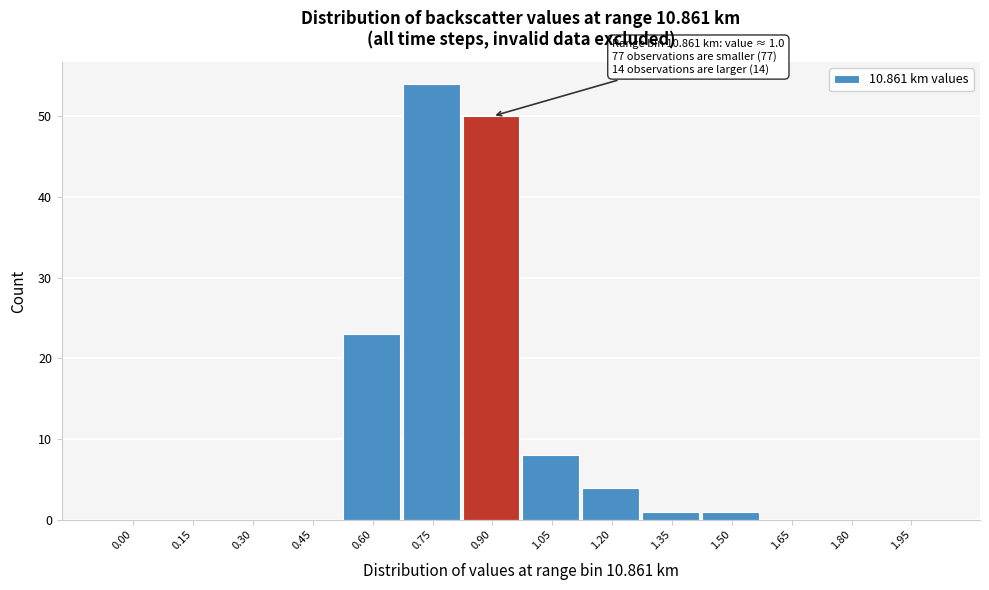

Reading left to right, extract all data points from this chart.

0.00=0	0.15=0	0.30=0	0.45=0	0.60=23	0.75=54	0.90=50	1.05=8	1.20=4	1.35=1	1.50=1	1.65=0	1.80=0	1.95=0